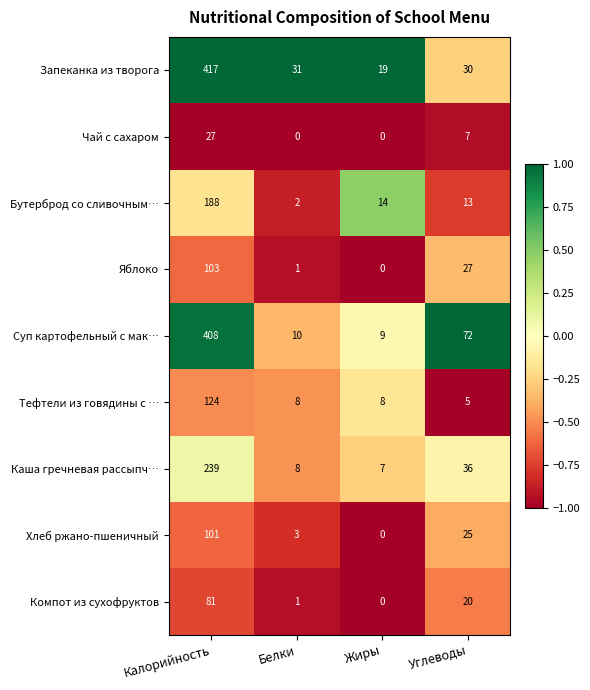

What is the difference between the highest and lowest values at Белки?

31